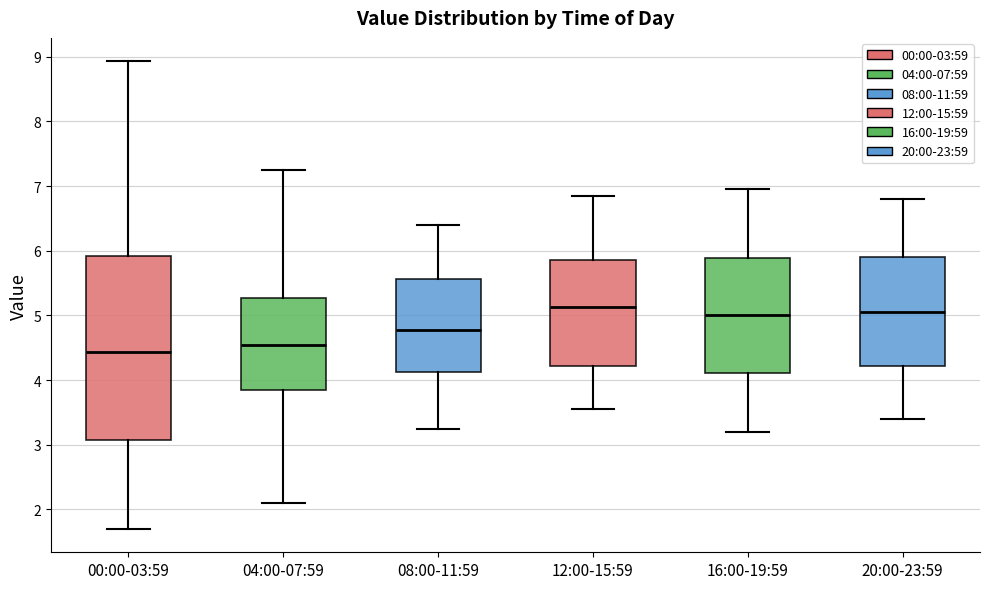

Which box is the tallest, from its lower edge to its upper edge?

00:00-03:59